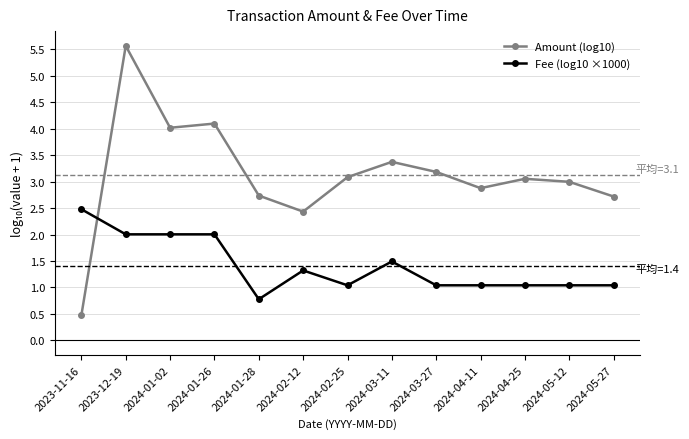

How many values in the Fee (log10 ×1000) series are below 1?

1